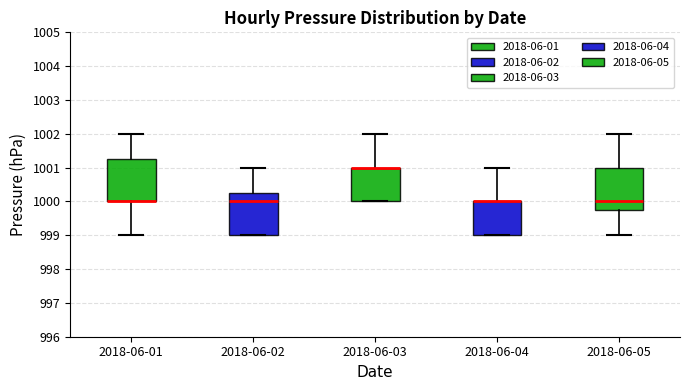

Where is the lower edge of the box for 2018-06-01 on the y-axis? The values are not printed on the chart, so give them approximately, as read against the axis.

1000.0